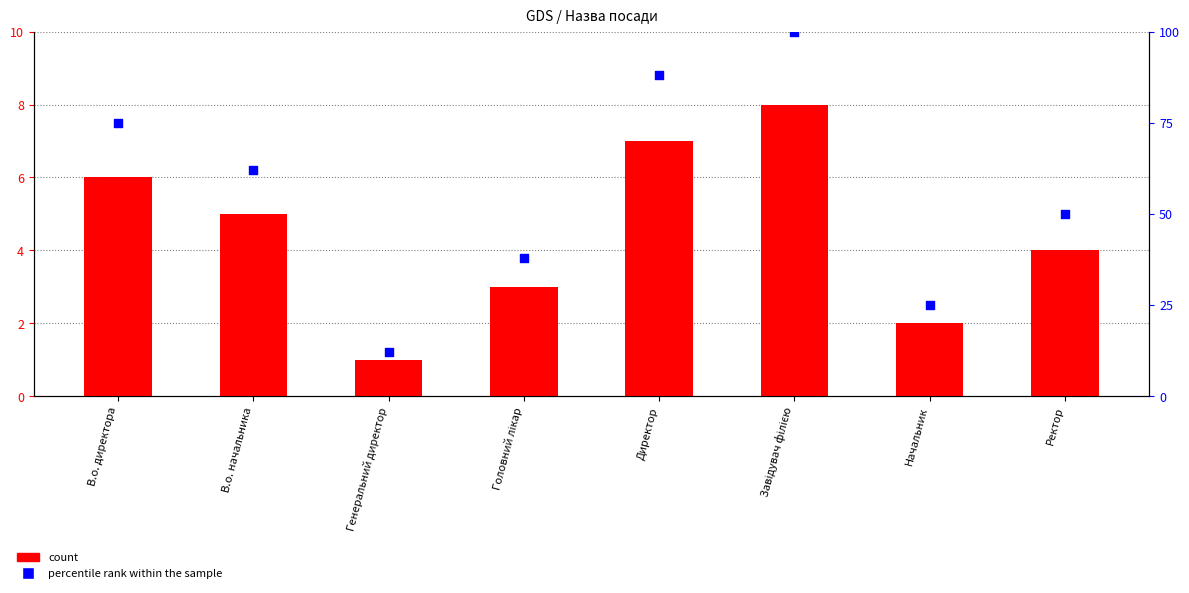

What are all the series names shown in the legend?

count, percentile rank within the sample